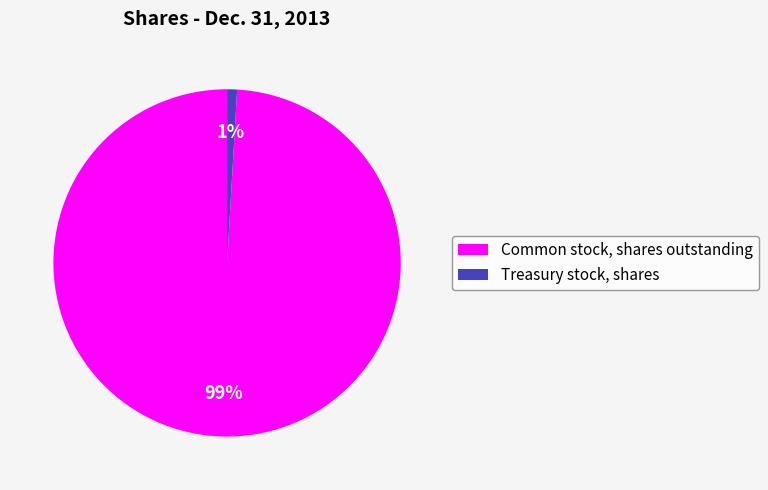

Which slice represents more than half of the pie?

Common stock, shares outstanding